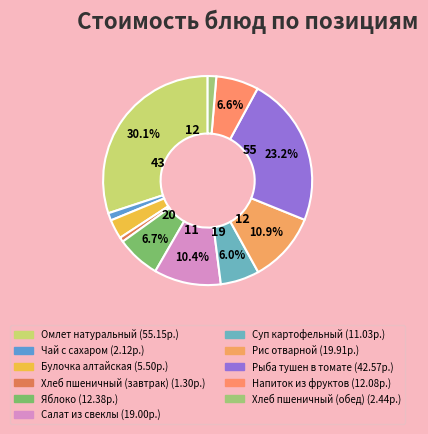

Is it true that Омлет натуральный is 30% of the pie?

True